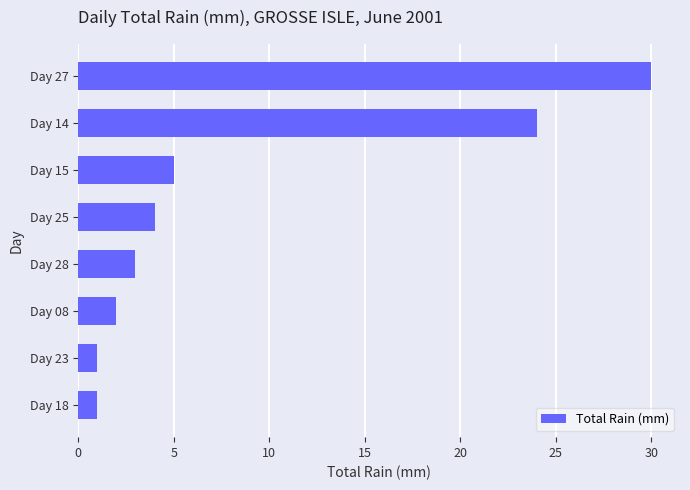

What is the average value?

9